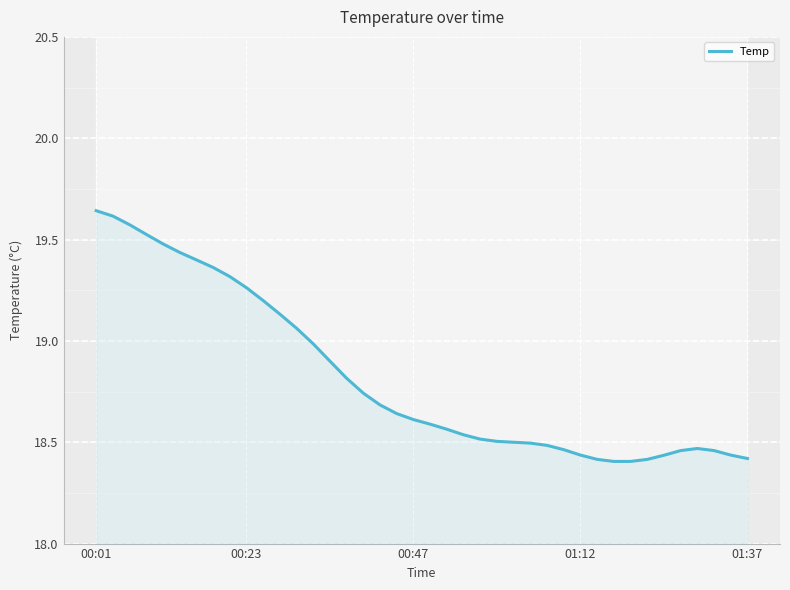

What is the value of the 6th point from the left?

19.4